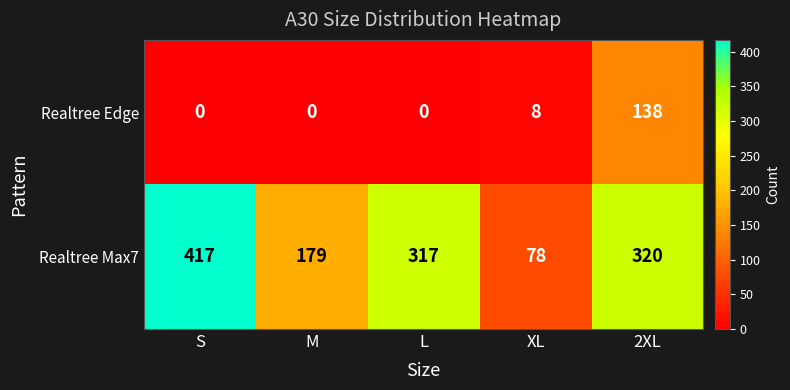

Rank the series by their maximum value, from lowest to highest.

Realtree Edge, Realtree Max7